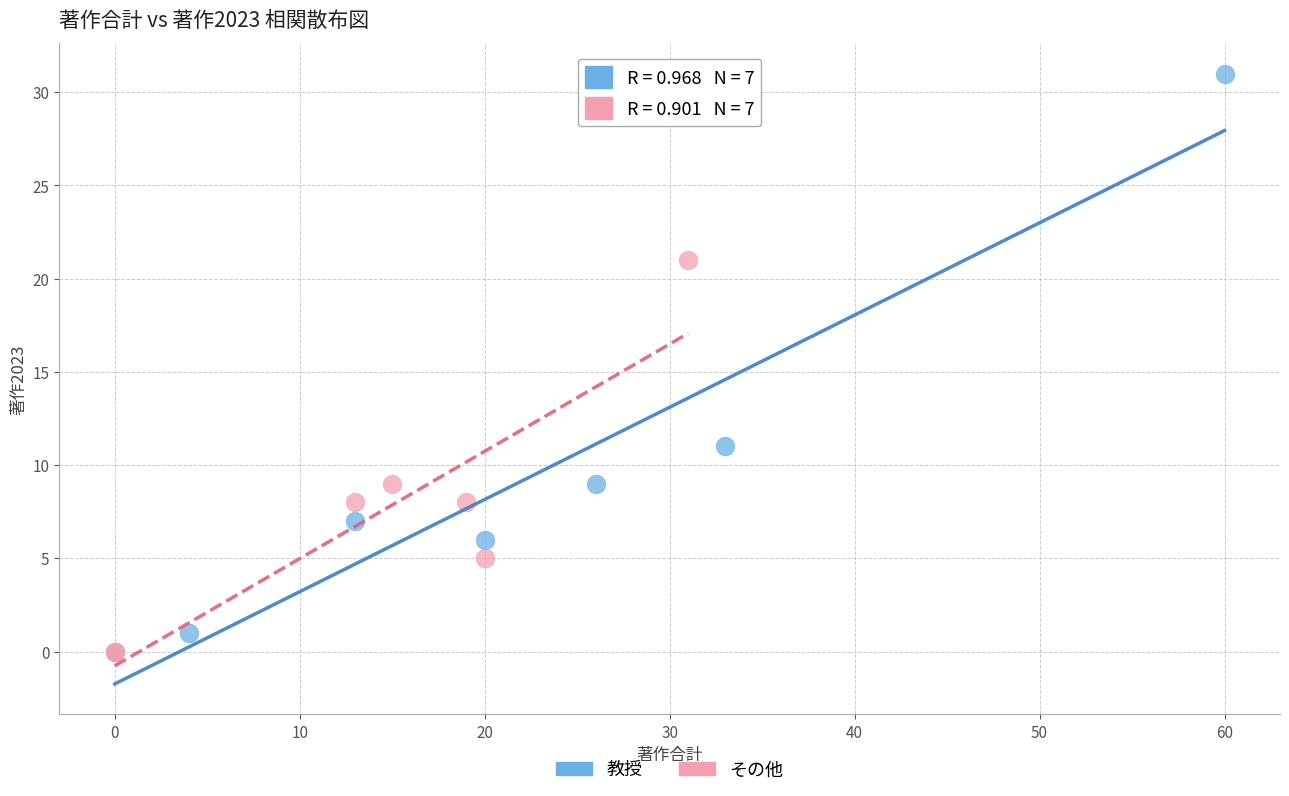

What are all the series names shown in the legend?

教授, その他